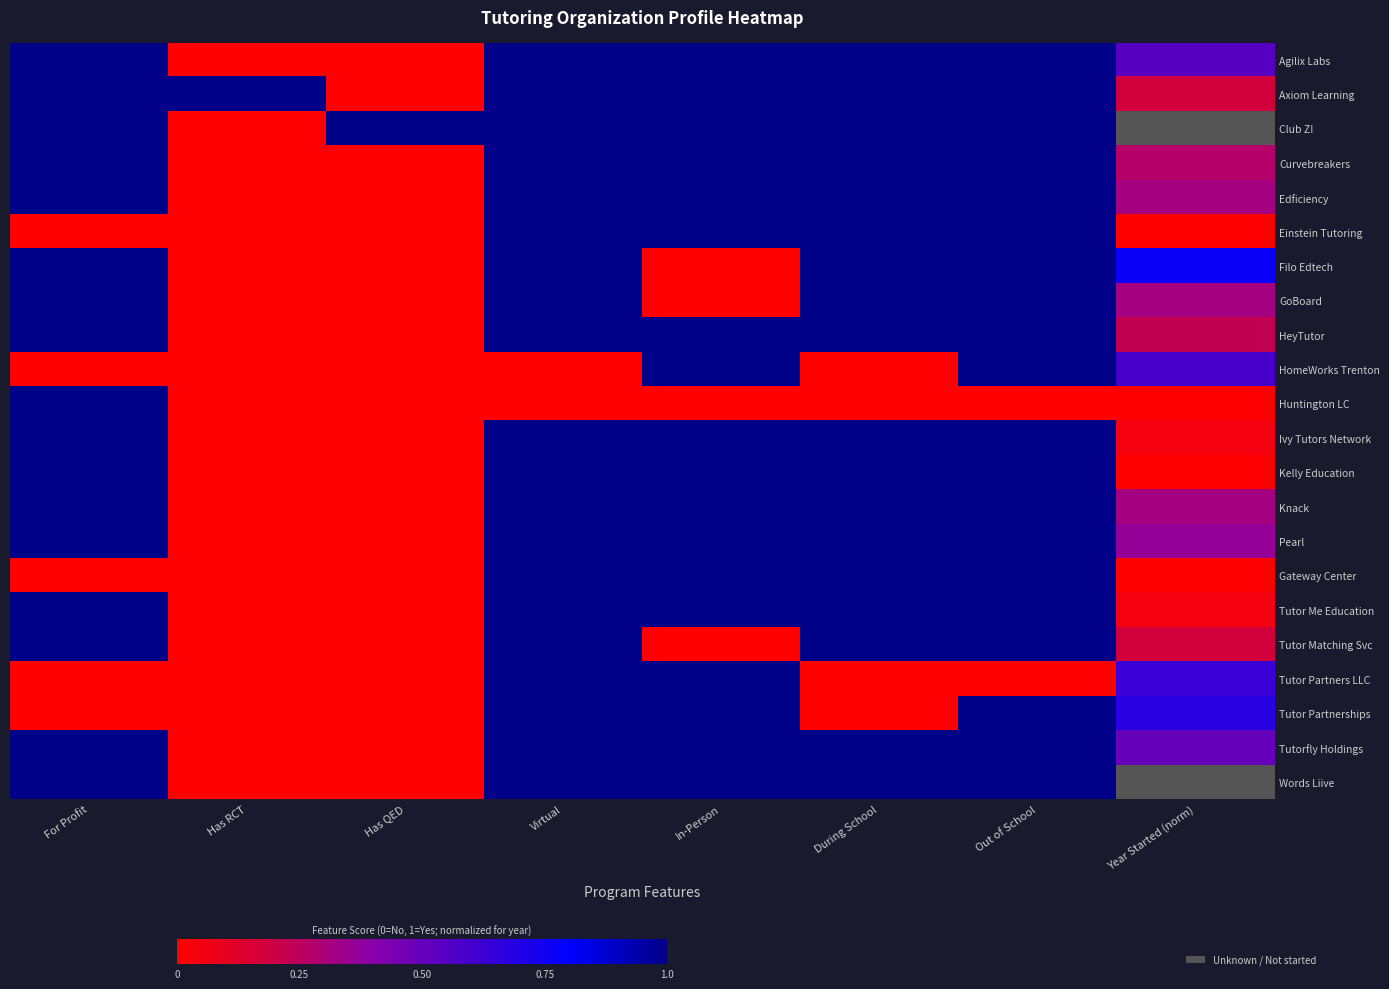

How many values in Knack are above zero?

6